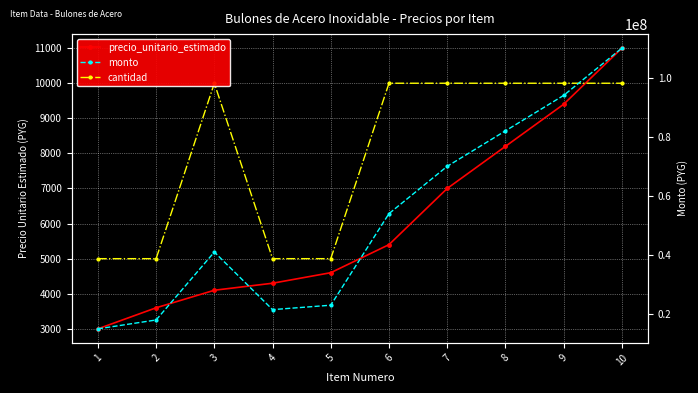

Is this an area chart (filled region under the line)?

No